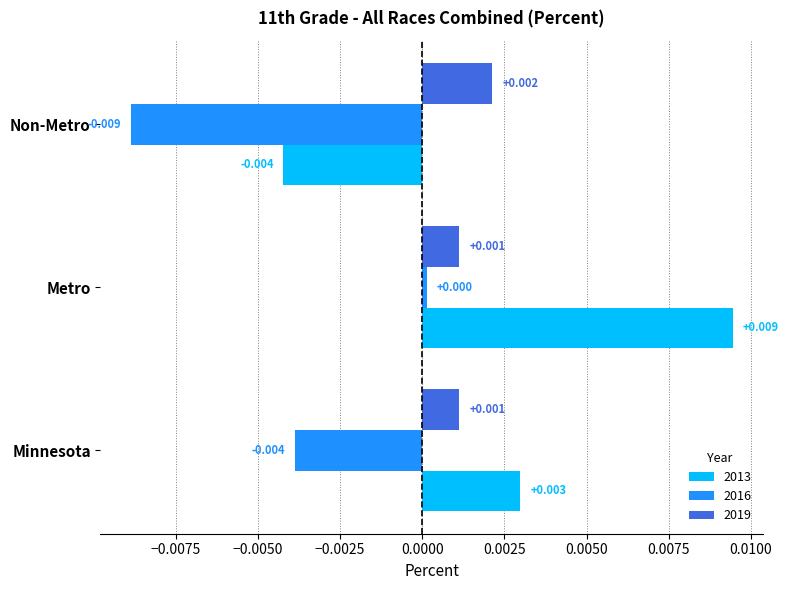

Count the number of data series in this chart.

3